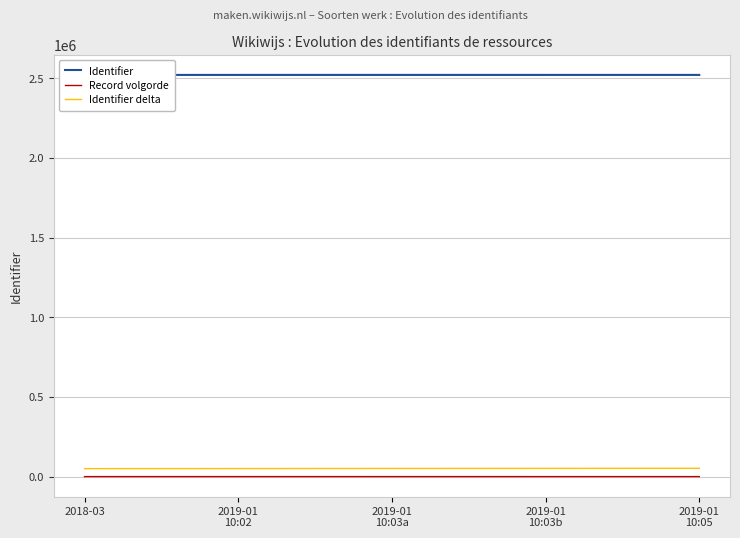

List the labels in order of Identifier delta value, largest first.

2019-01
10:05, 2019-01
10:03b, 2019-01
10:03a, 2019-01
10:02, 2018-03